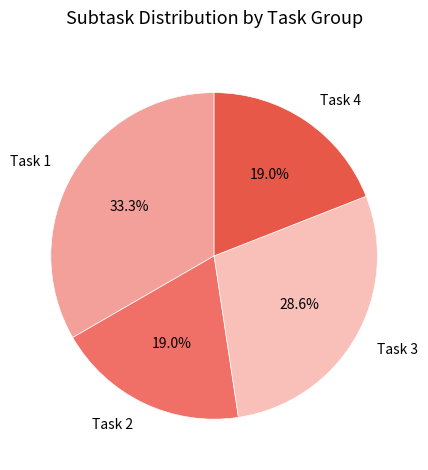

Count the number of slices in the pie.

4